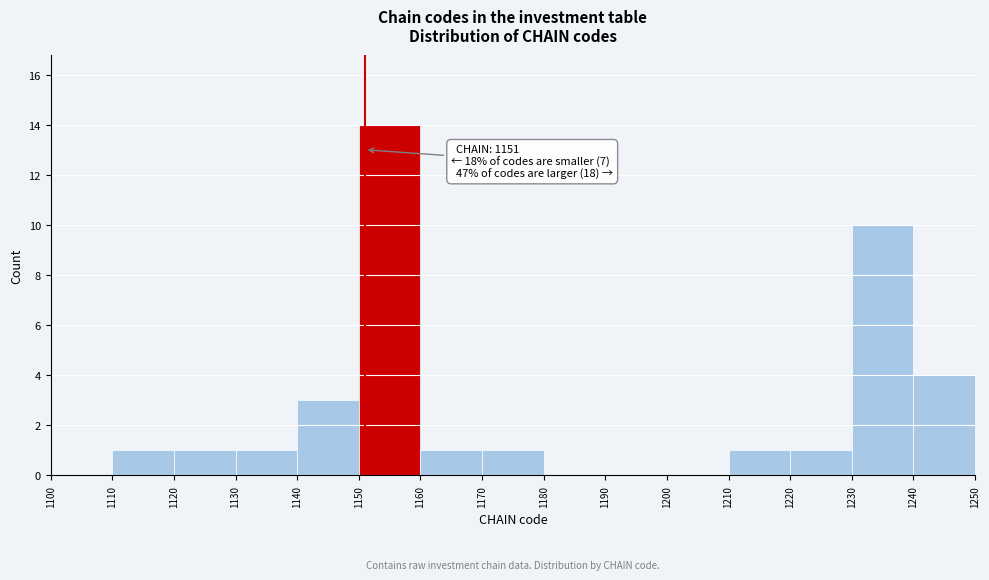

Which range on the x-axis has the tallest bar?

1150 to 1160